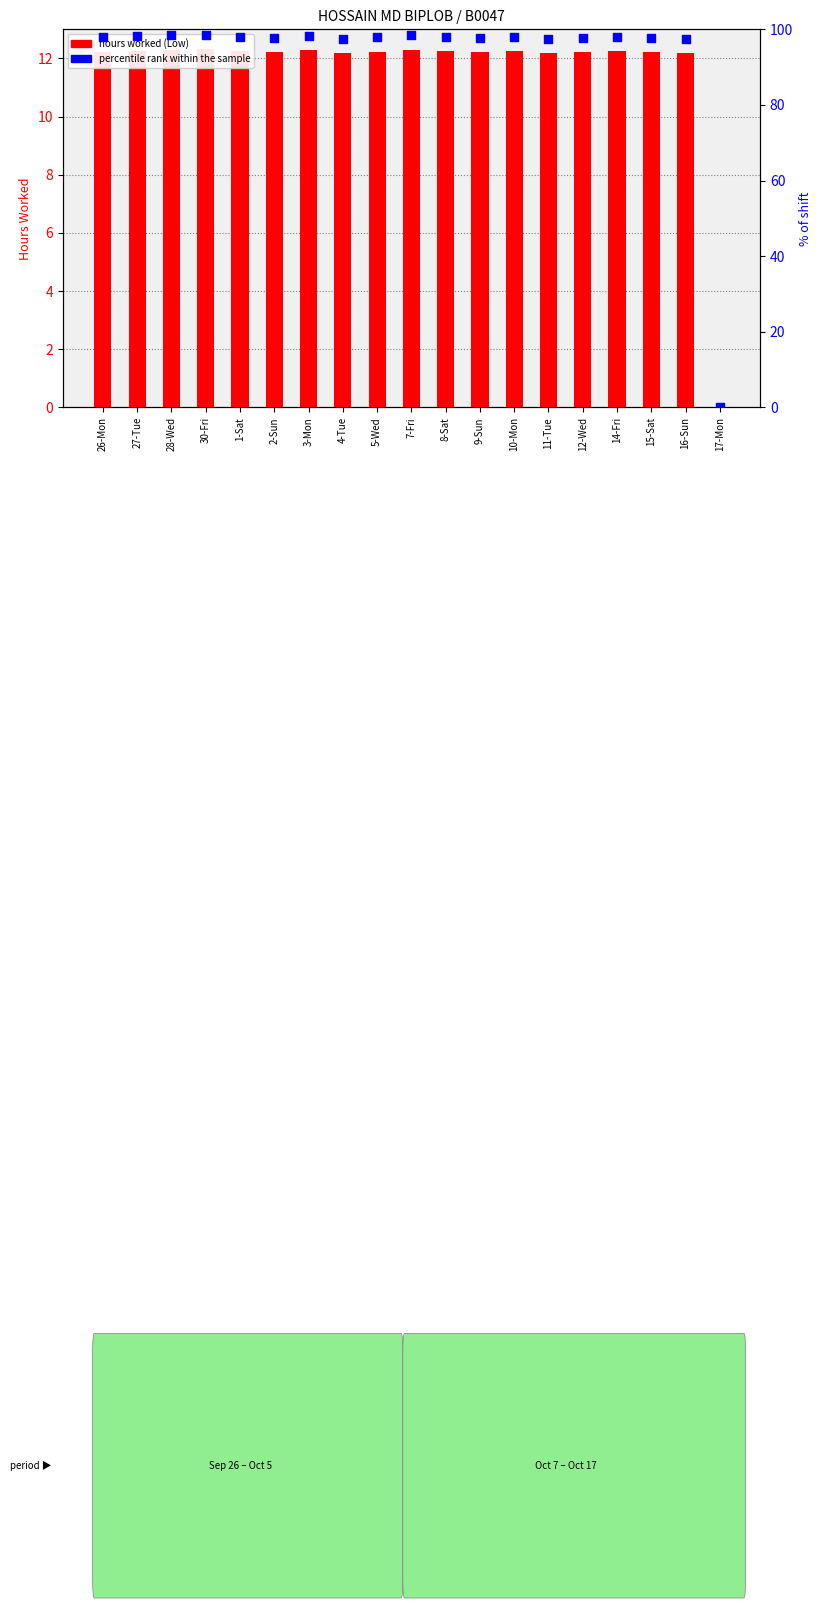

Is the value of hours worked at 16-Sun greater than the value of percentile rank within the sample at 14-Fri?

No